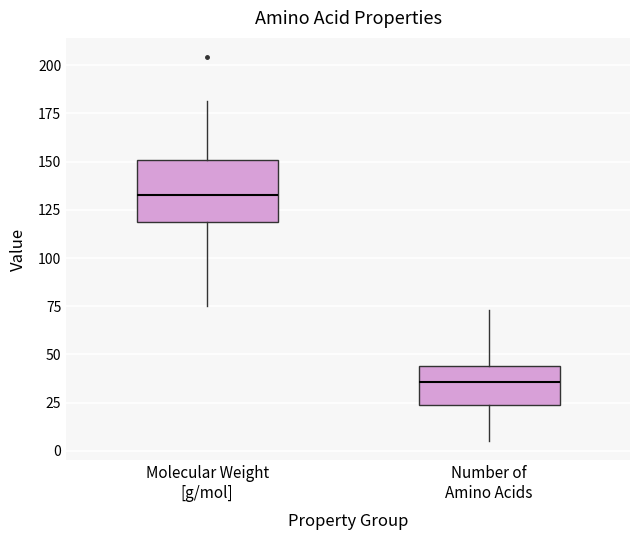

Reading left to right, transcribe this box plot: for each box, give where its median line is, the range the box spans, and where its two whiskers end, as read against the y-axis. The values are not printed on the chart, so give them approximately, as read against the axis.

Molecular Weight [g/mol]: median 135, box 120 to 150, whiskers 75 to 180
Number of Amino Acids: median 35, box 25 to 45, whiskers 5 to 75